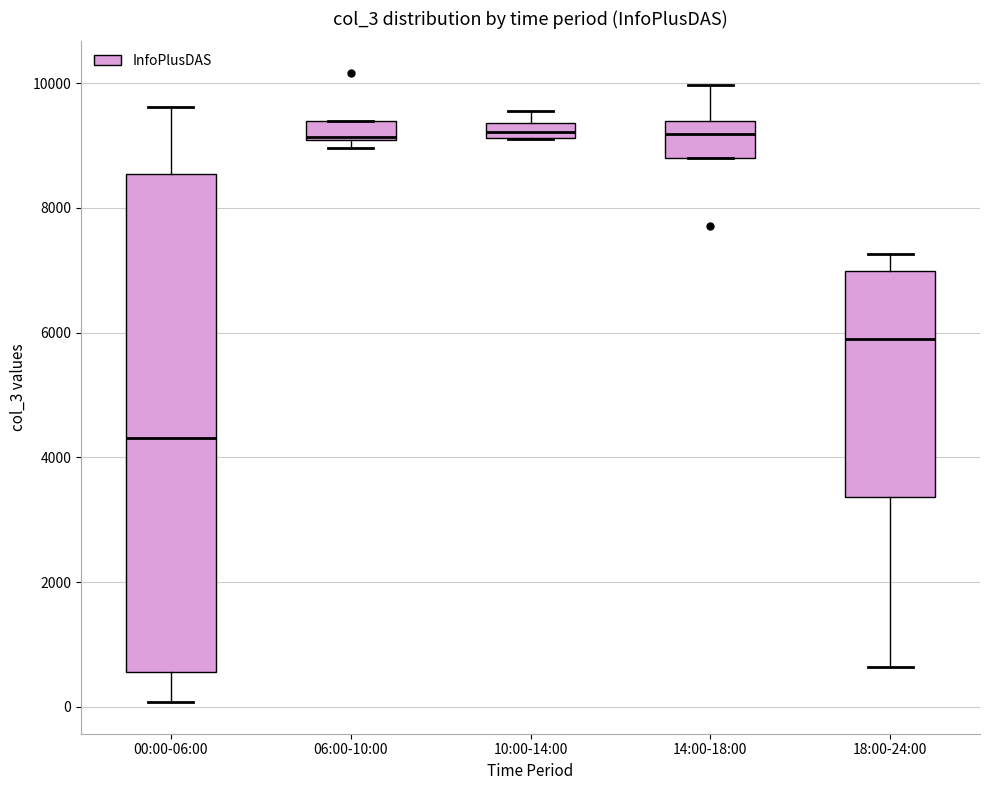

Where is the lower edge of the box for 14:00-18:00 on the y-axis? The values are not printed on the chart, so give them approximately, as read against the axis.

8800